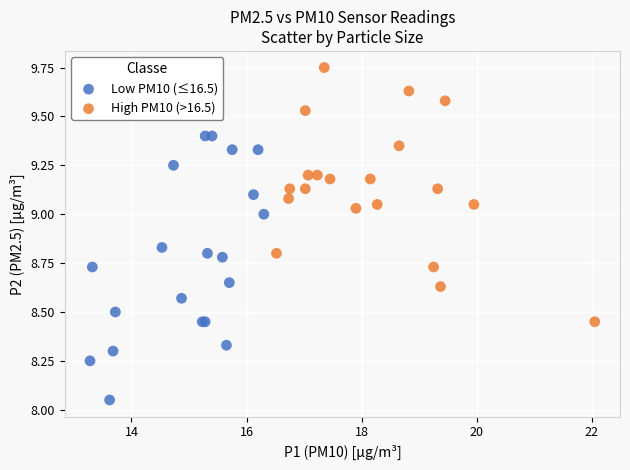

Which series has the largest Y range (max minus min)?

Low PM10 (≤16.5)